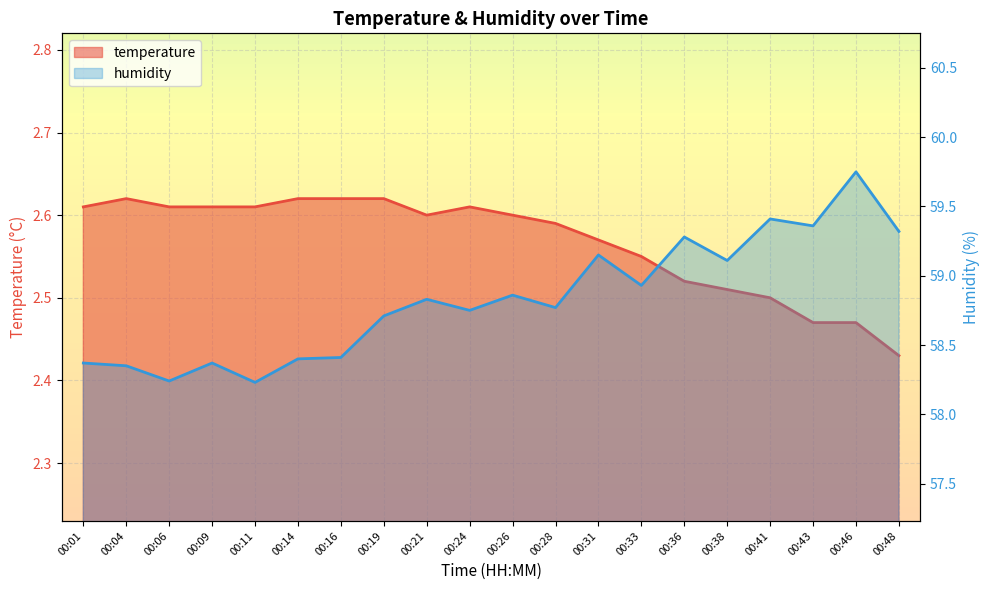

What is the difference between the temperature values at 00:48 and 00:01?

0.2